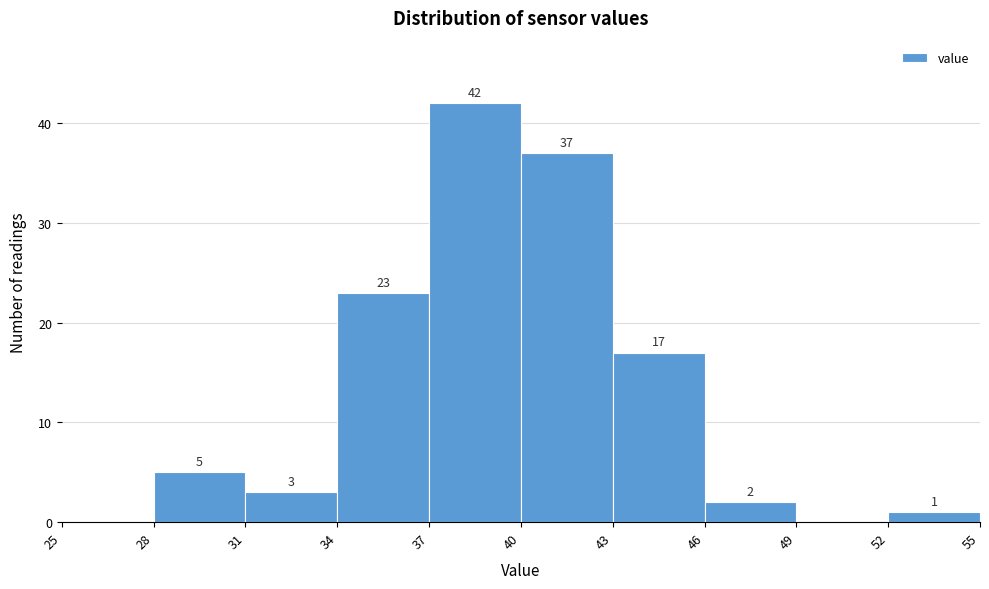

Which range on the x-axis has the tallest bar?

37 to 40